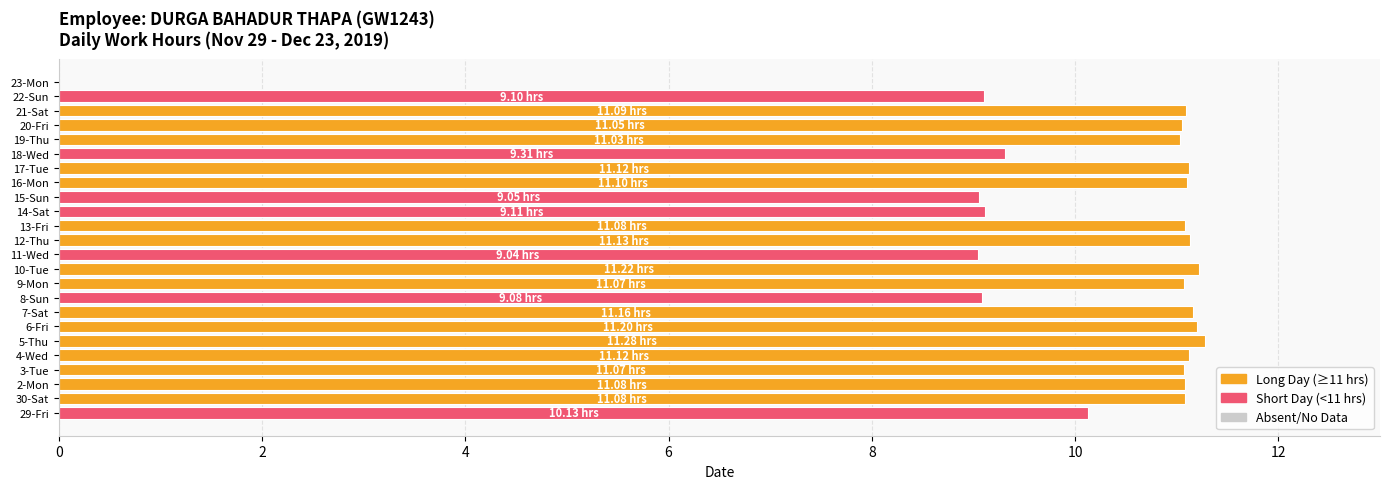

What is the sum of all values?

242.7